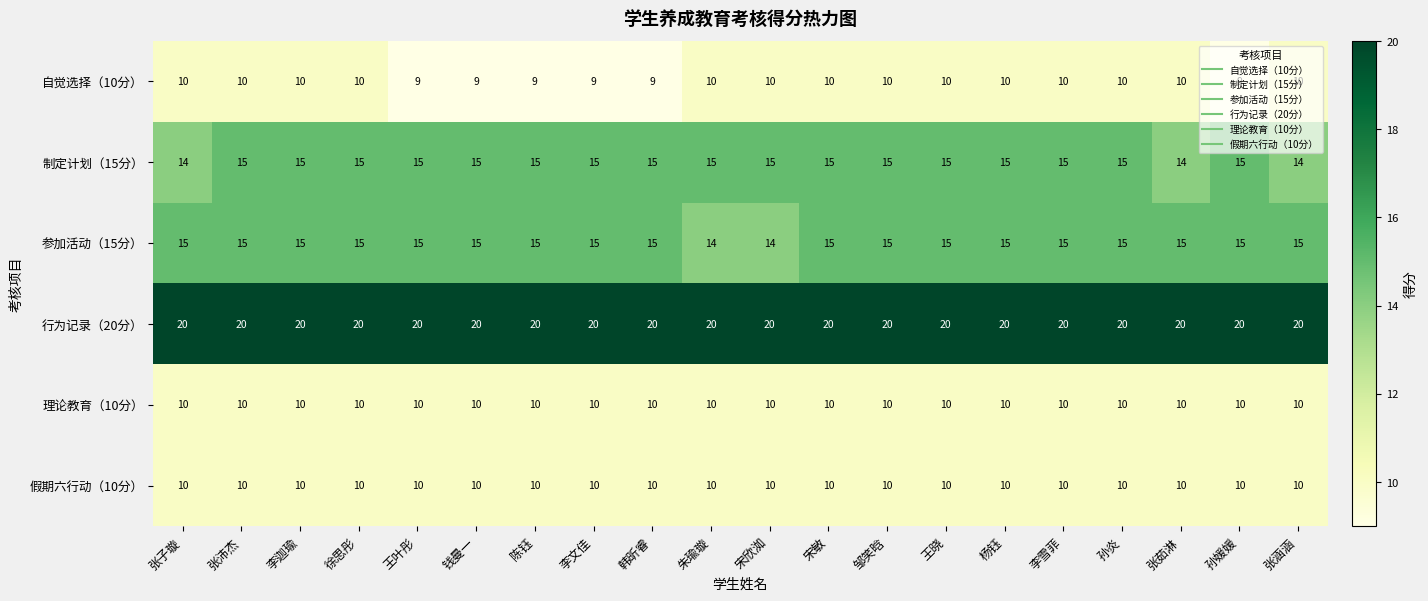

Is it true that 假期六行动（10分） equals 10 at 李迦瑜?

True